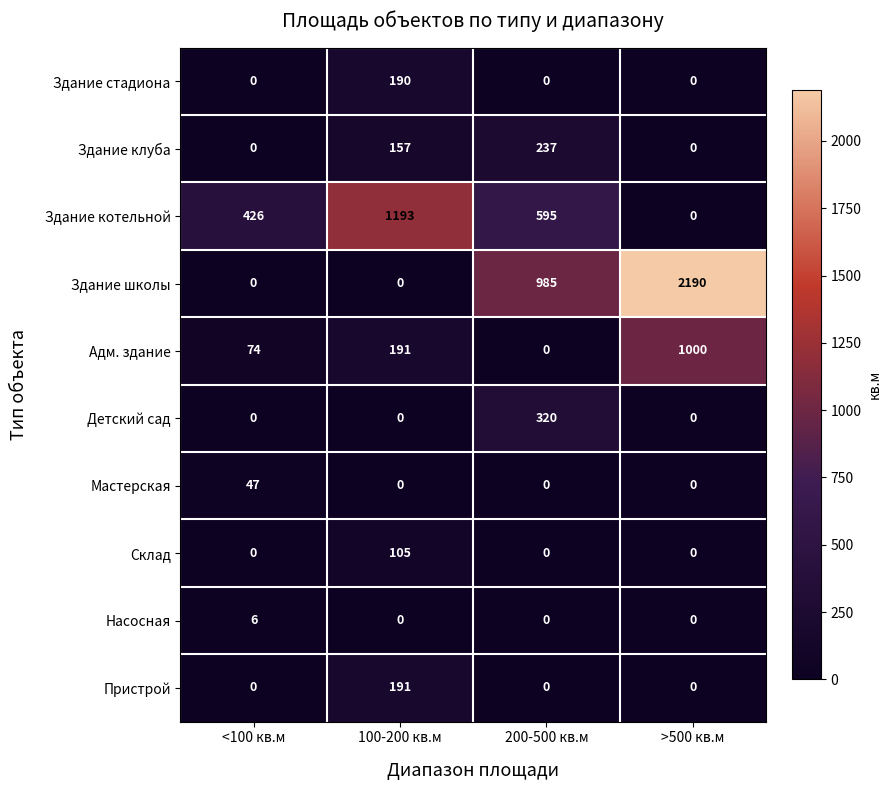

What is the average value of the Здание котельной series?

554